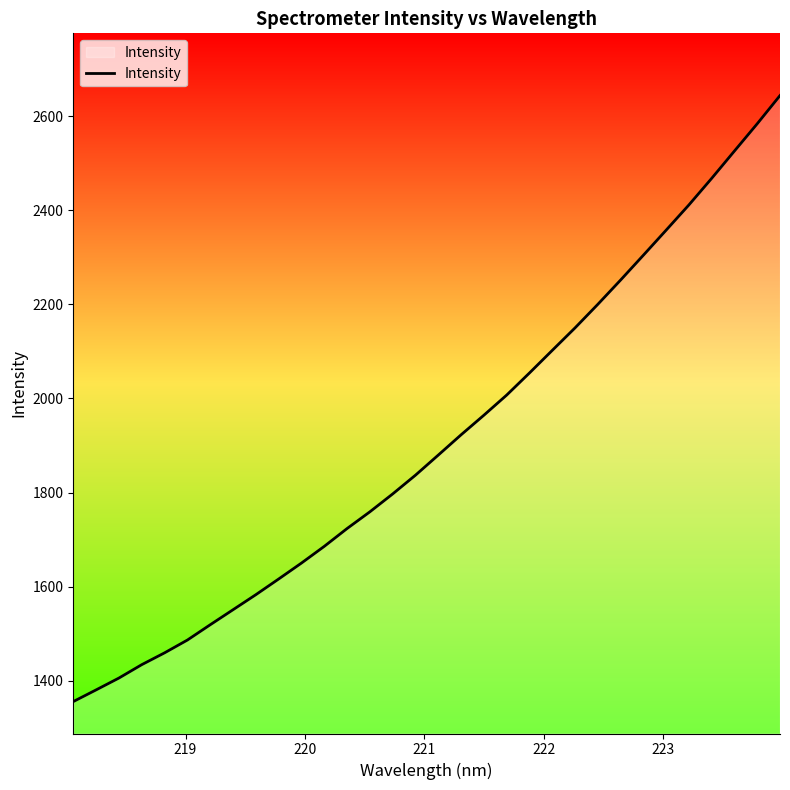

What is the smallest value displayed?

1356.2